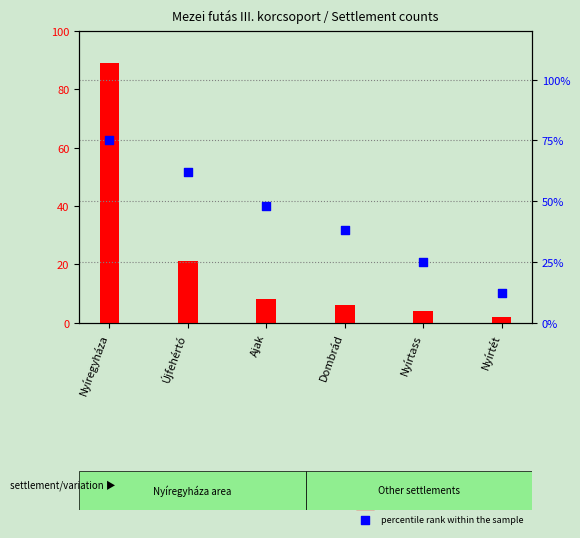

At which category is the sum across all series the highest?

Nyíregyháza